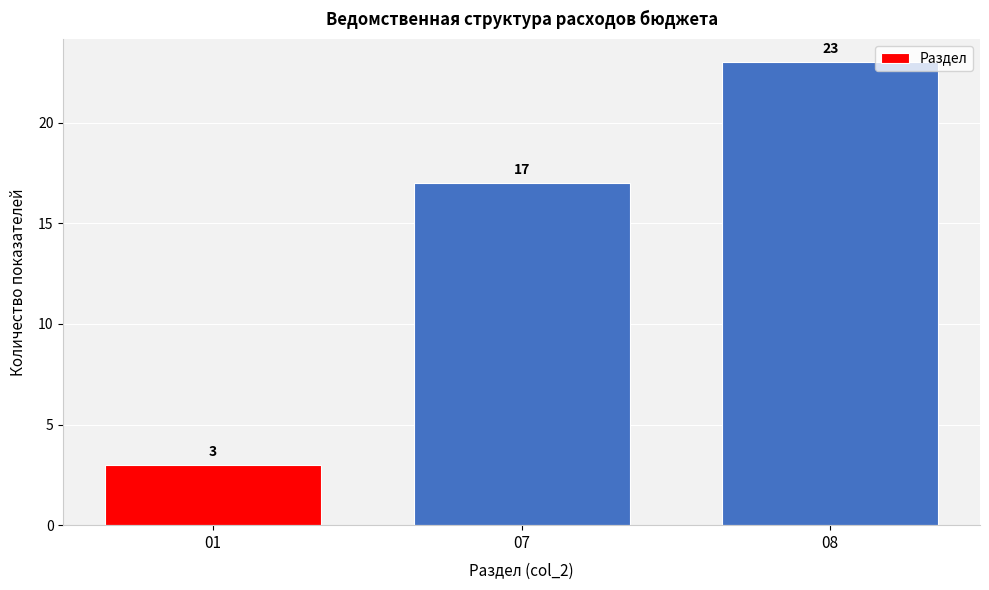

Reading left to right, what are all the values shown in this chart?

3	17	23